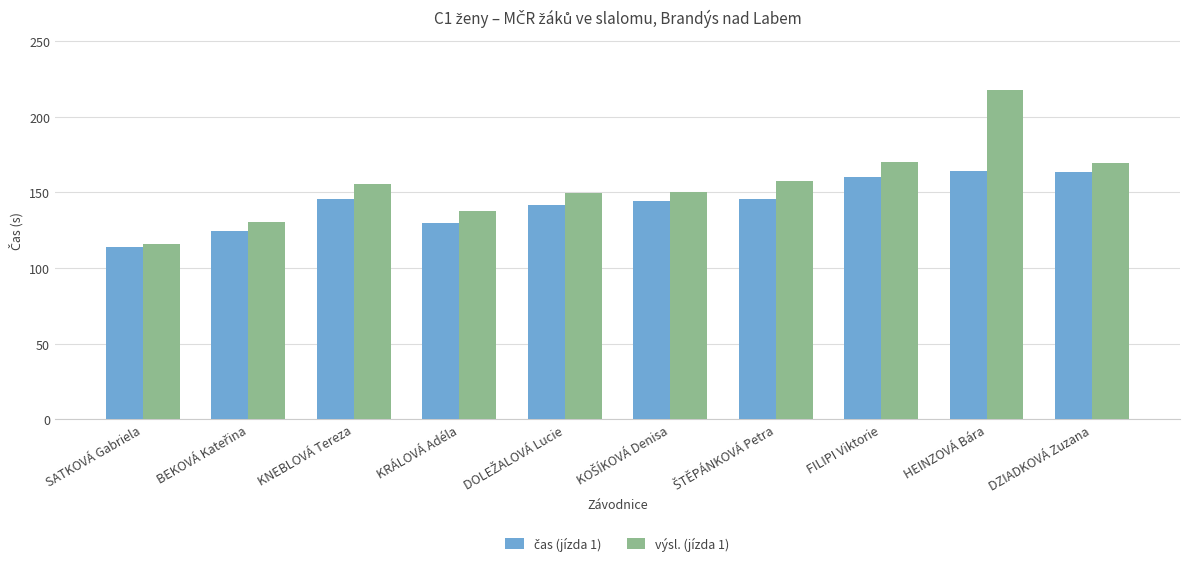

Which category has the lowest value in the výsl. (jízda 1) series?

SATKOVÁ Gabriela